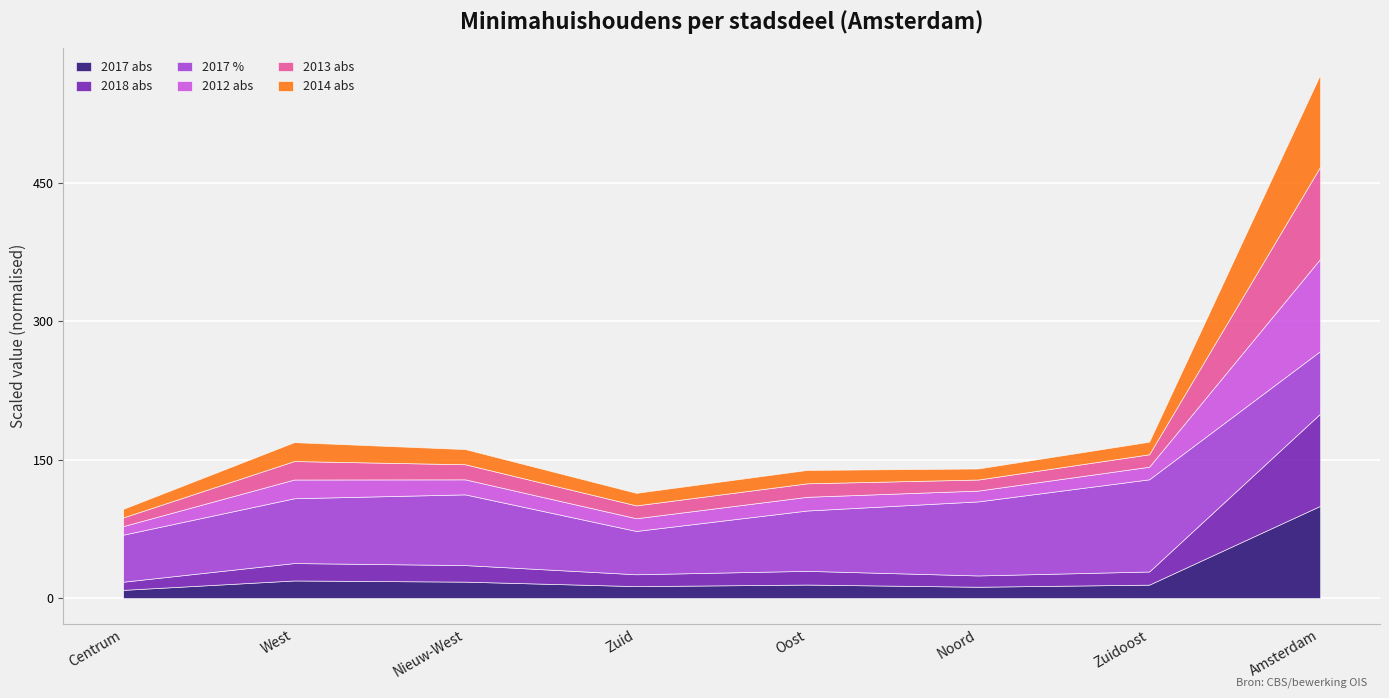

What is the highest value of the 2017 abs series?

100.0